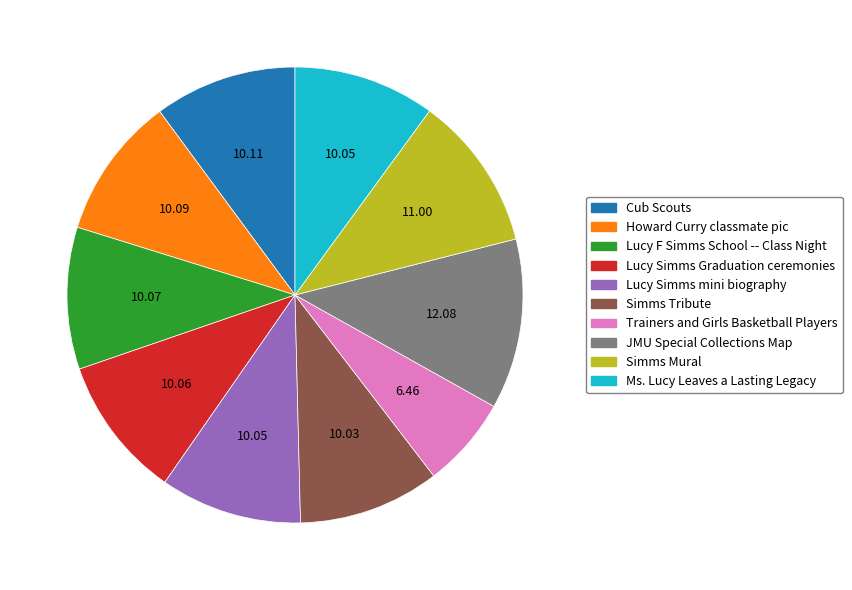

Is it true that Lucy Simms mini biography is 10% of the pie?

True